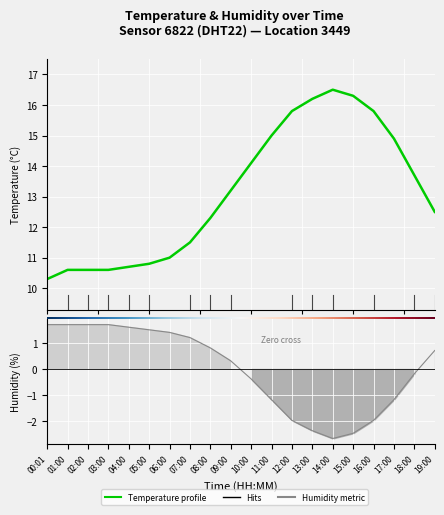

Reading left to right, list all the values displayed in this chart.

temperature: 10.3	10.6	10.6	10.6	10.7	10.8	11.0	11.5	12.3	13.2	14.1	15.0	15.8	16.2	16.5	16.3	15.8	14.9	13.7	12.5
humidity: 1.7	1.7	1.7	1.7	1.6	1.5	1.4	1.2	0.8	0.3	-0.4	-1.2	-2.0	-2.4	-2.7	-2.5	-2.0	-1.2	-0.2	0.7